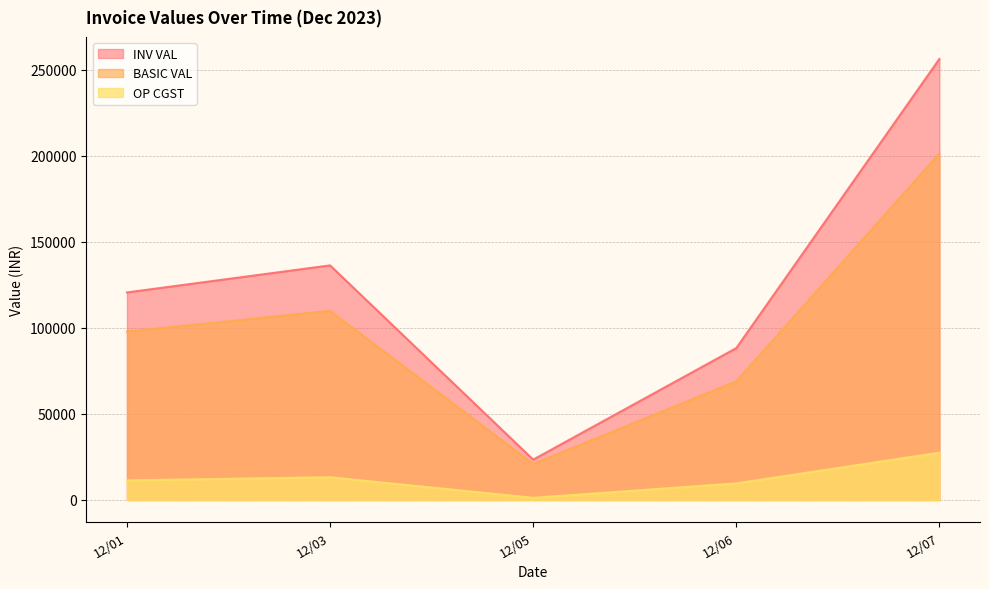

Which category has the highest value across all series?

12/07